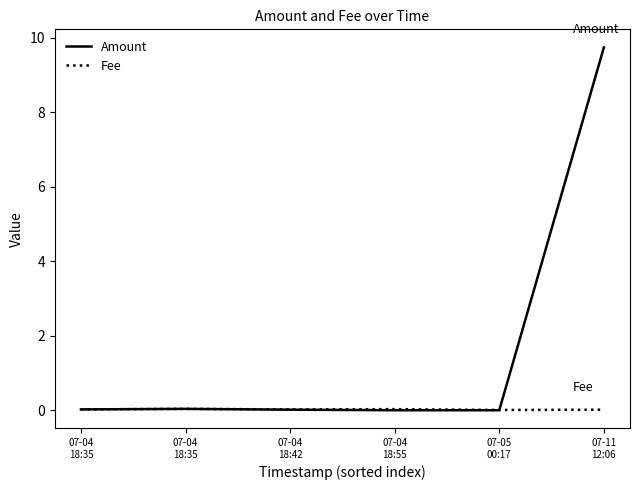

What are all the series names shown in the legend?

Amount, Fee